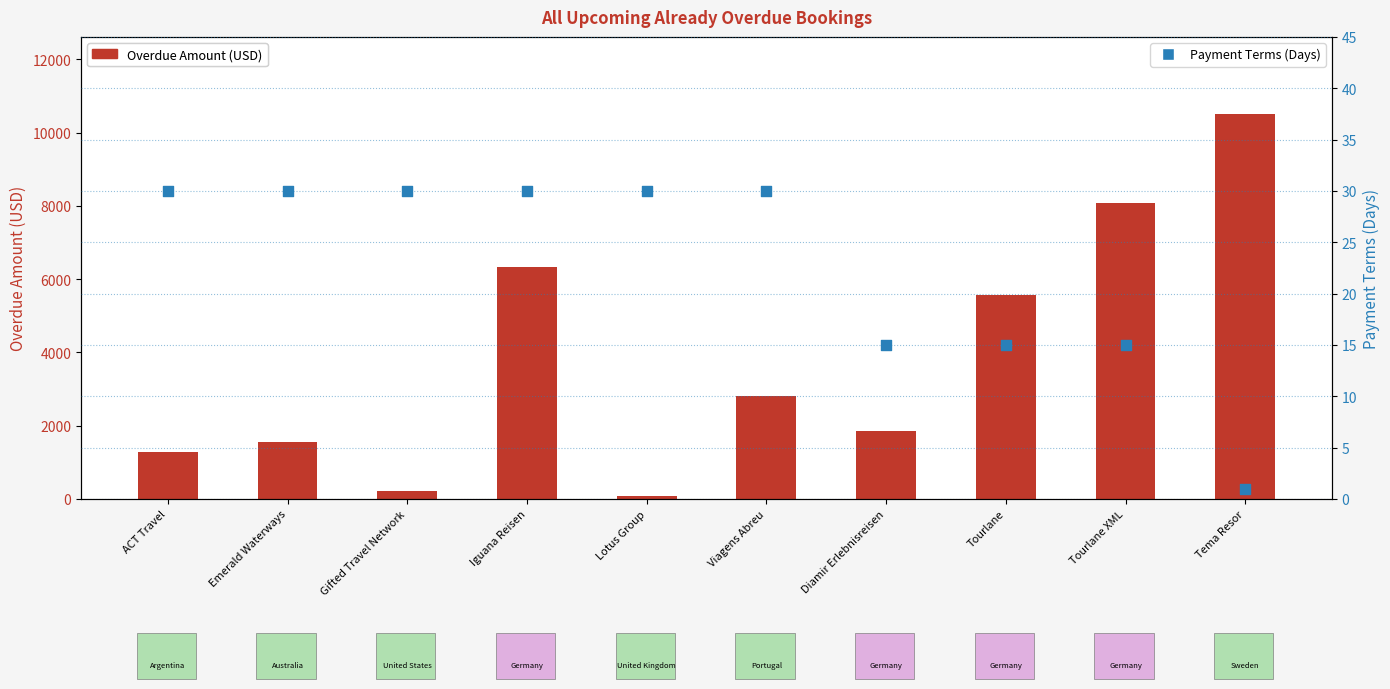

At which category is the sum across all series the highest?

Tema Resor